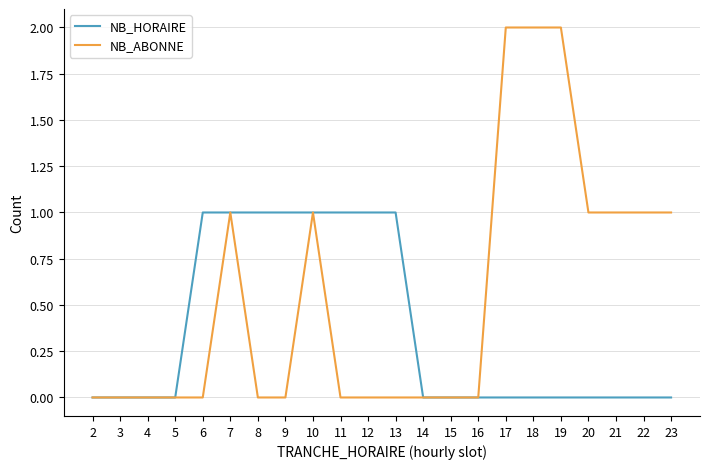

The NB_ABONNE series shows 1 at 9. True or false?

False